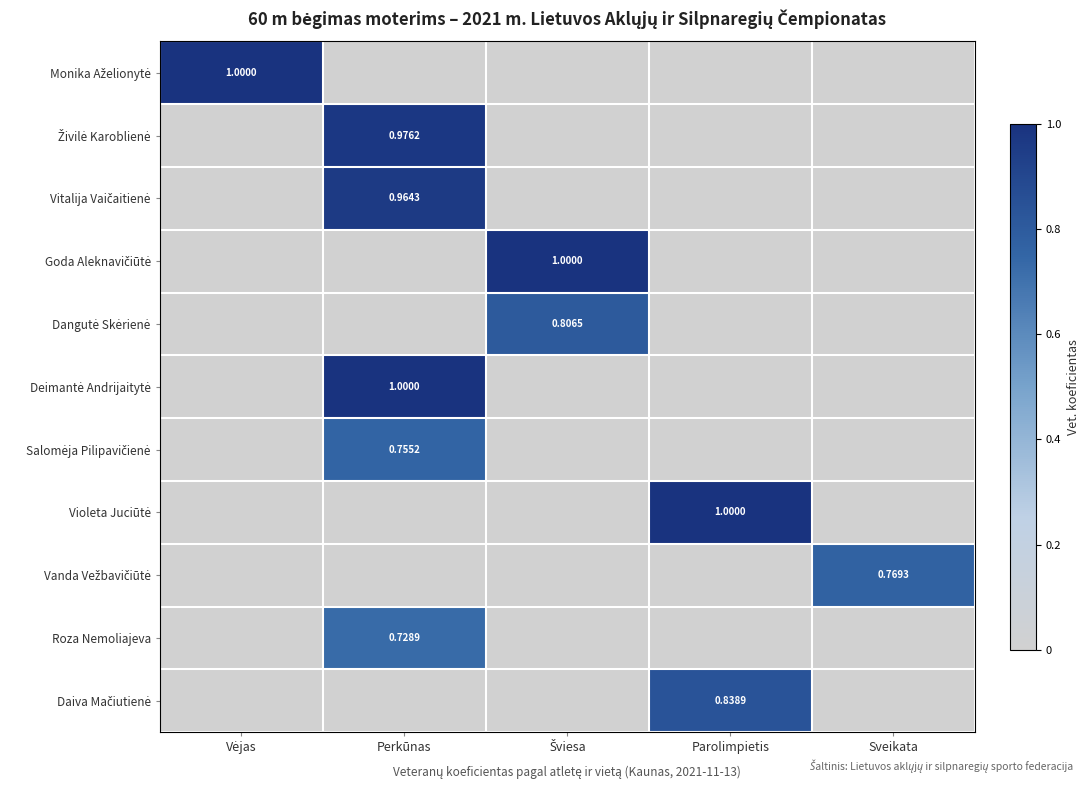

At how many categories does at least one series exceed 0?

5